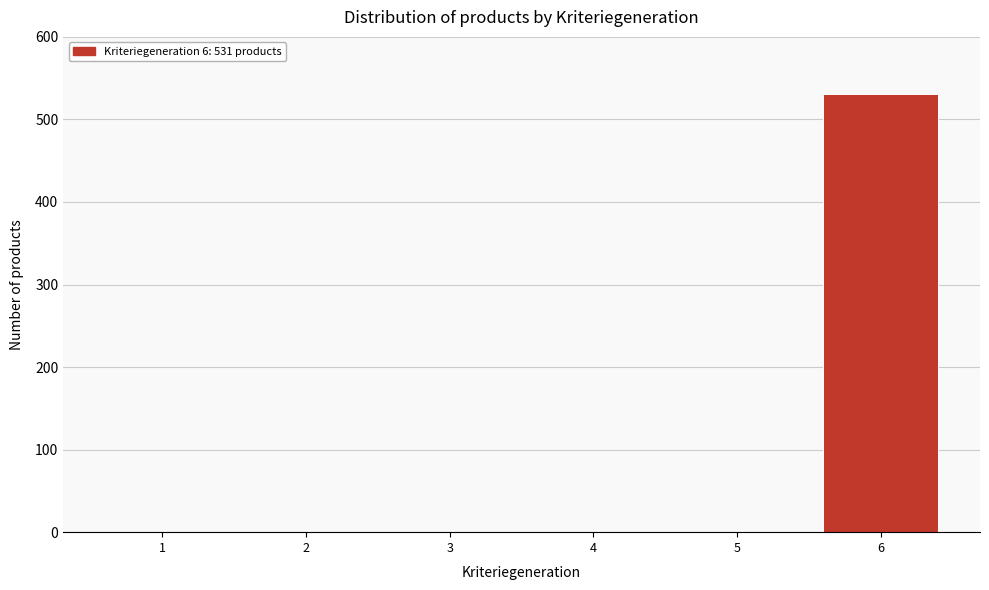

Reading left to right, list all the values displayed in this chart.

1=0	2=0	3=0	4=0	5=0	6=531